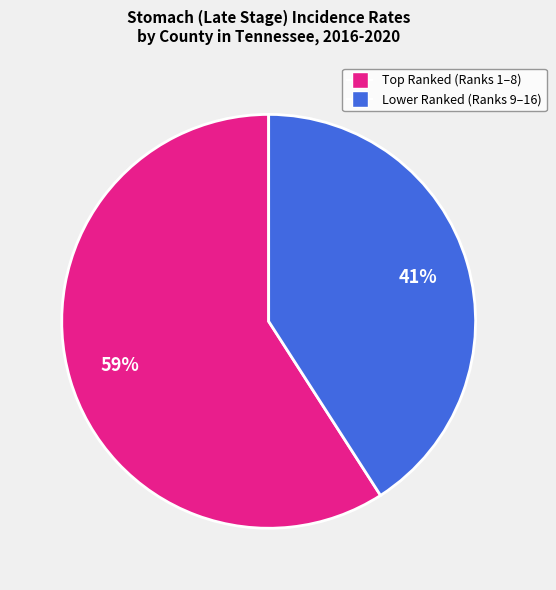

To the nearest percent, what is the average slice percentage?

50%